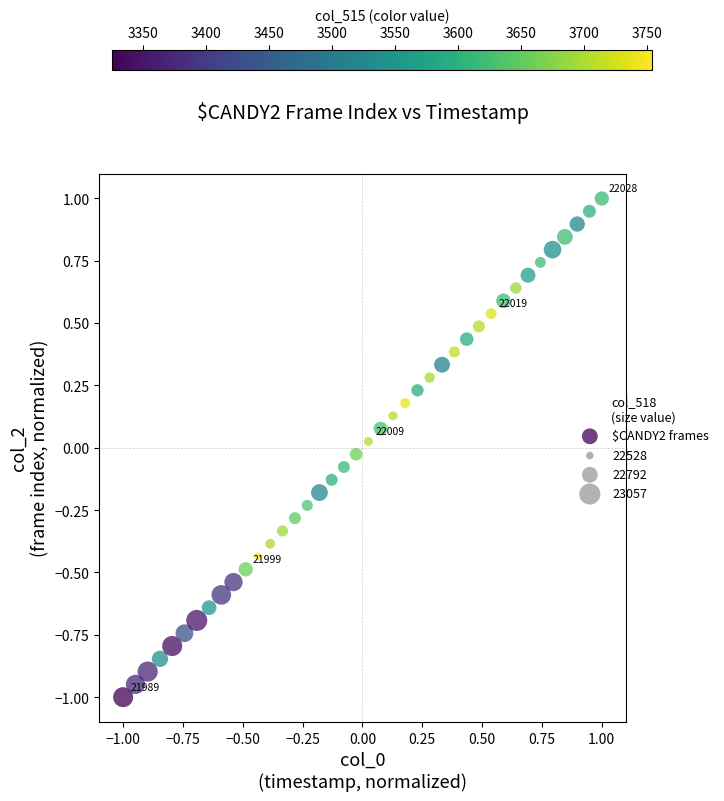

What is the range of X values (max minus min)?

2.0